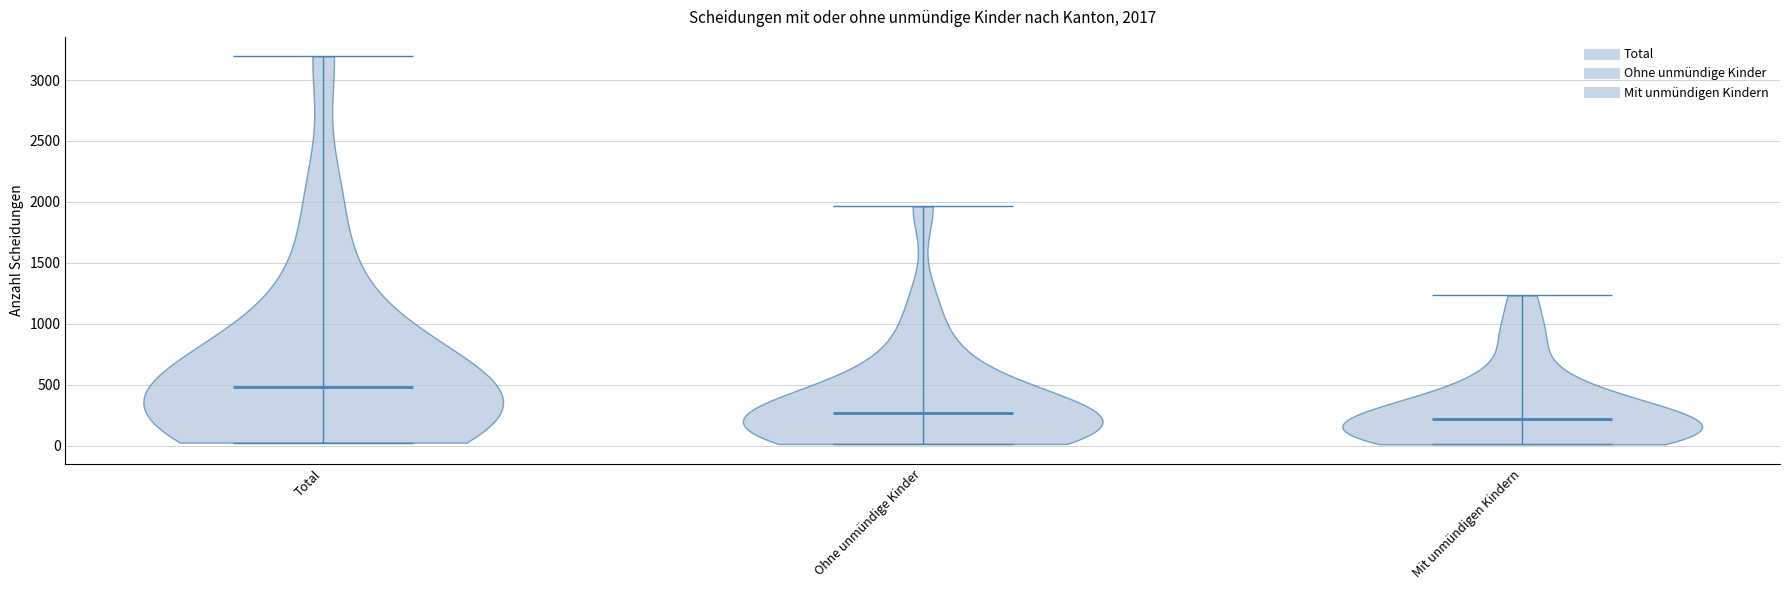

Which violin has the highest median line?

Total